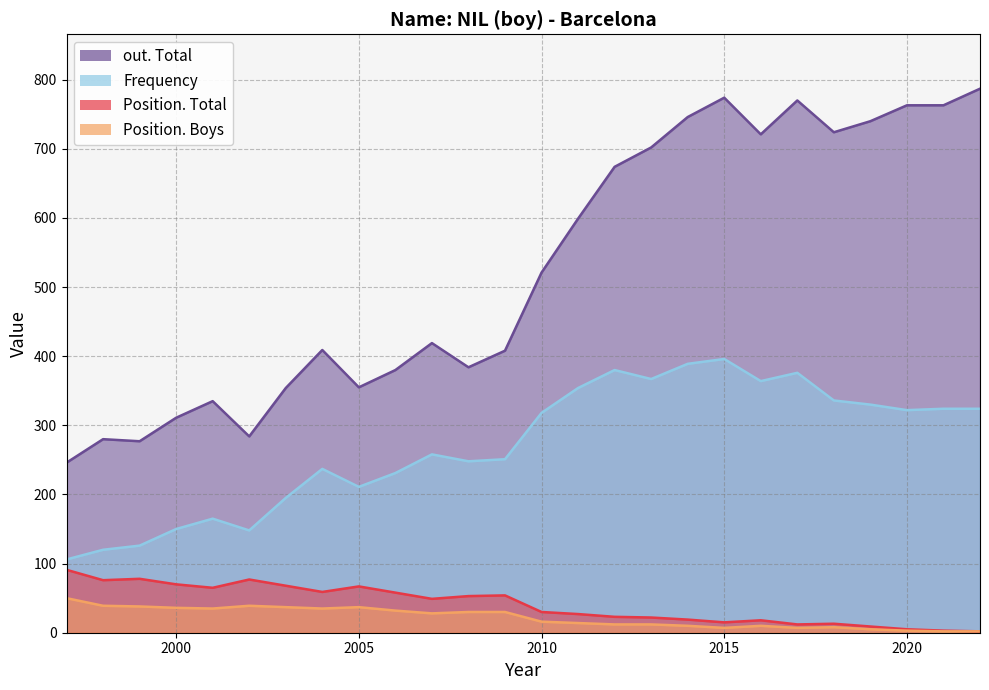

What is the spread (max minus min) of values at 2013?

690